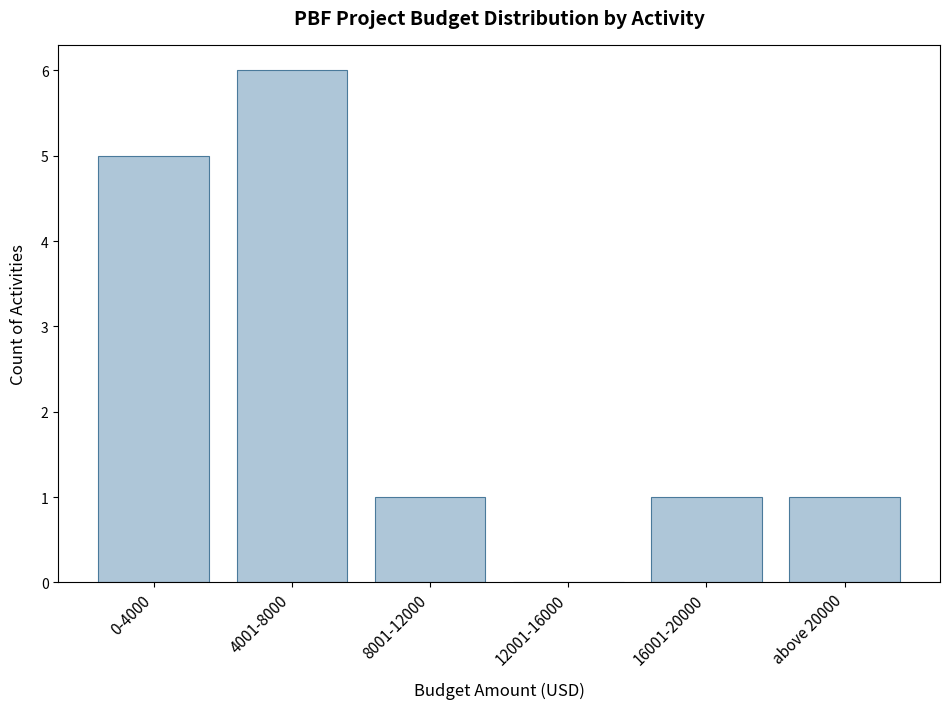

Reading left to right, what are all the values shown in this chart?

0-4000=5	4001-8000=6	8001-12000=1	12001-16000=0	16001-20000=1	above 20000=1